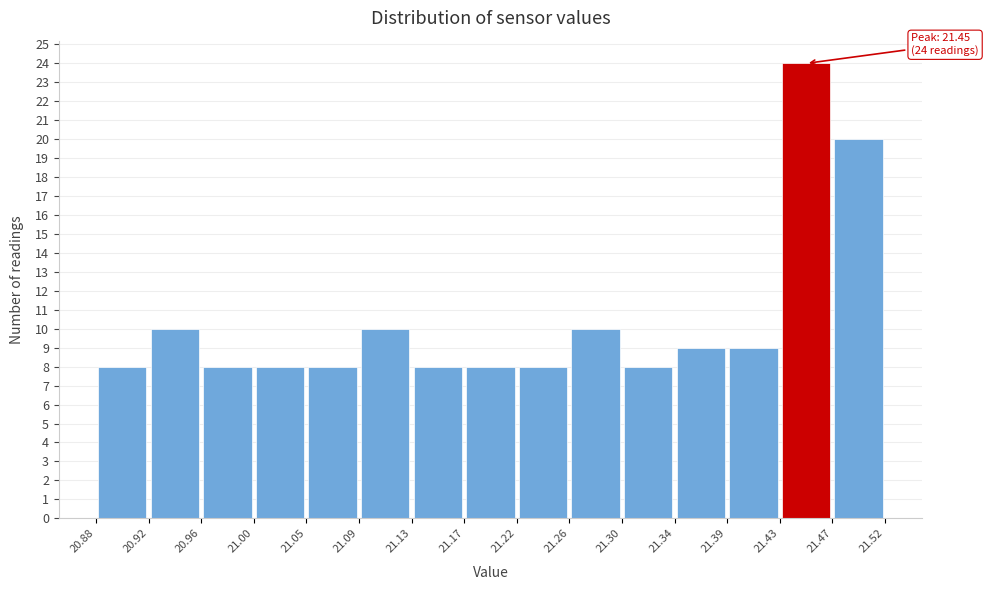

Over which range of the x-axis is the bar tallest?

21.43 to 21.47